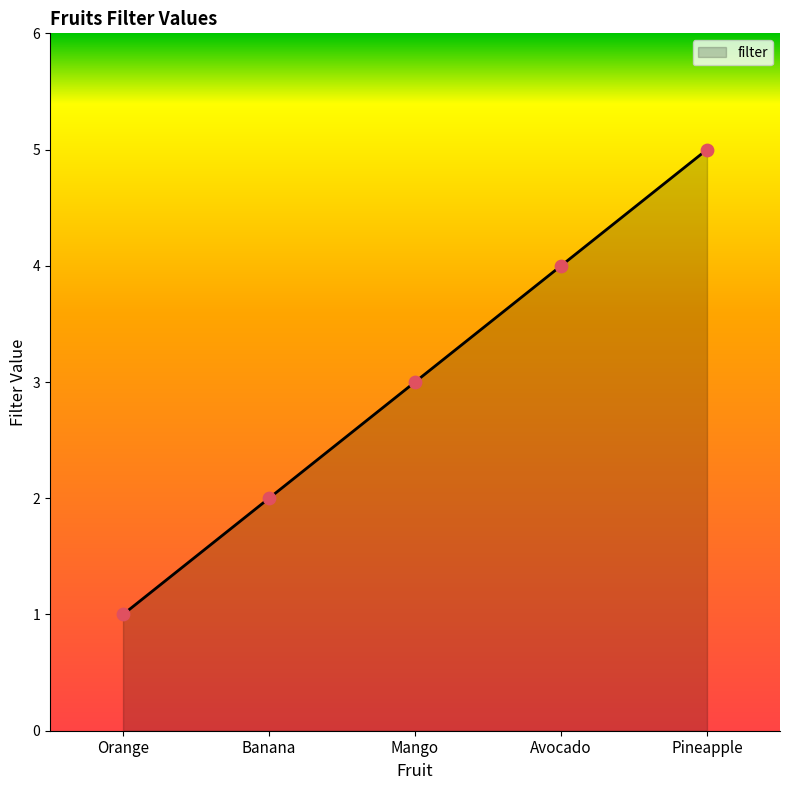

Between Avocado and Pineapple, which is larger?

Pineapple